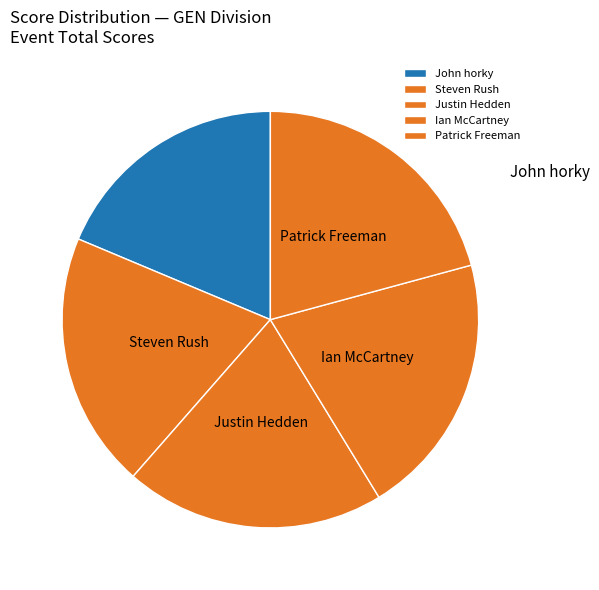

Which slice is the largest?

Patrick Freeman